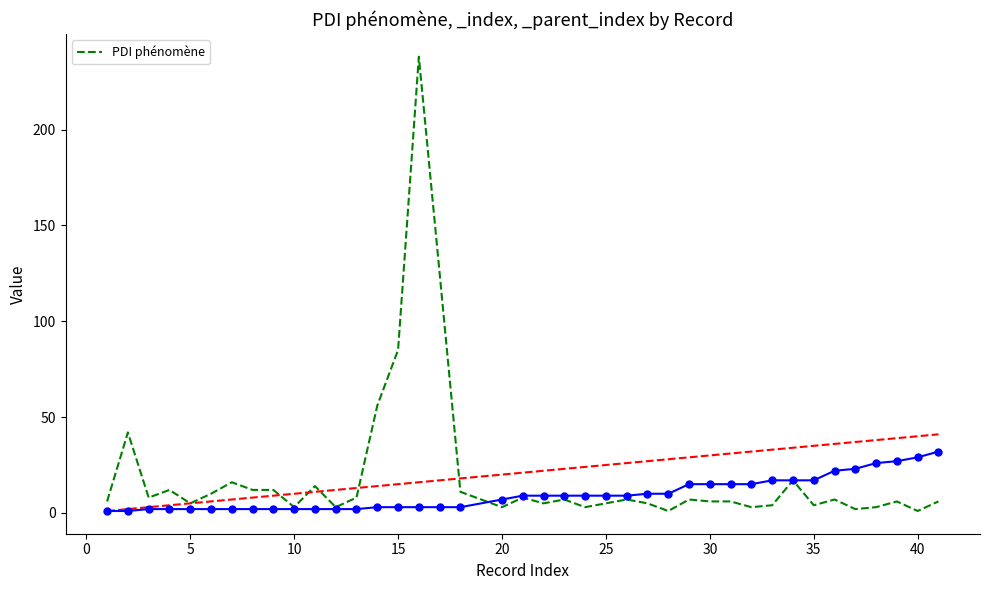

What is the maximum value shown in the chart?

238